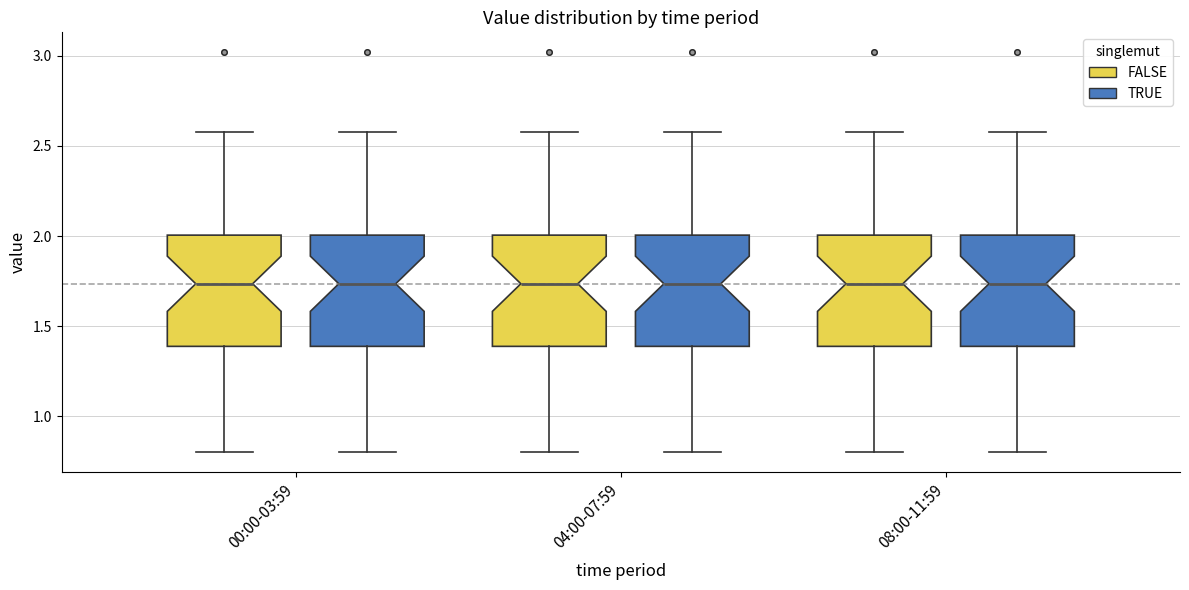

Where is the upper edge of the box for 00:00-03:59 (FALSE) on the y-axis? The values are not printed on the chart, so give them approximately, as read against the axis.

2.00